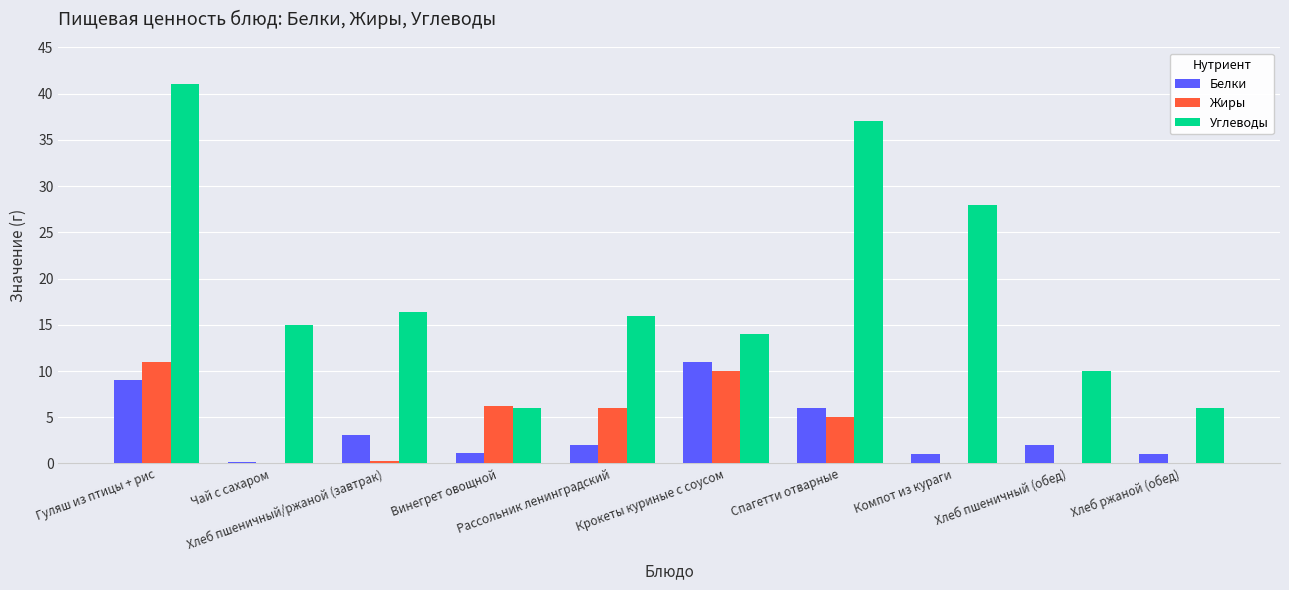

At which category is the sum across all series the highest?

Гуляш из птицы + рис